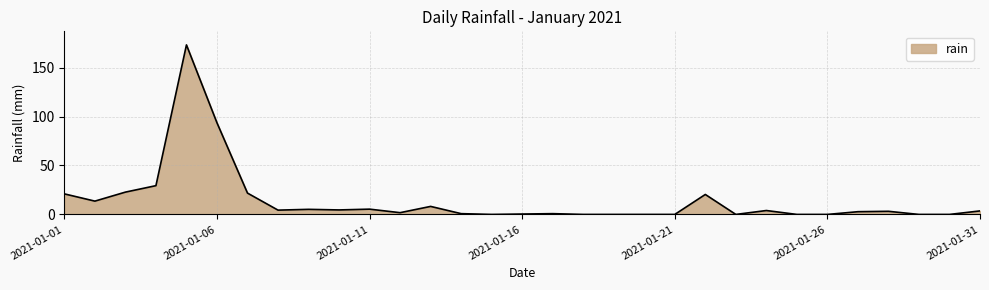

What is the greatest value displayed?

173.2